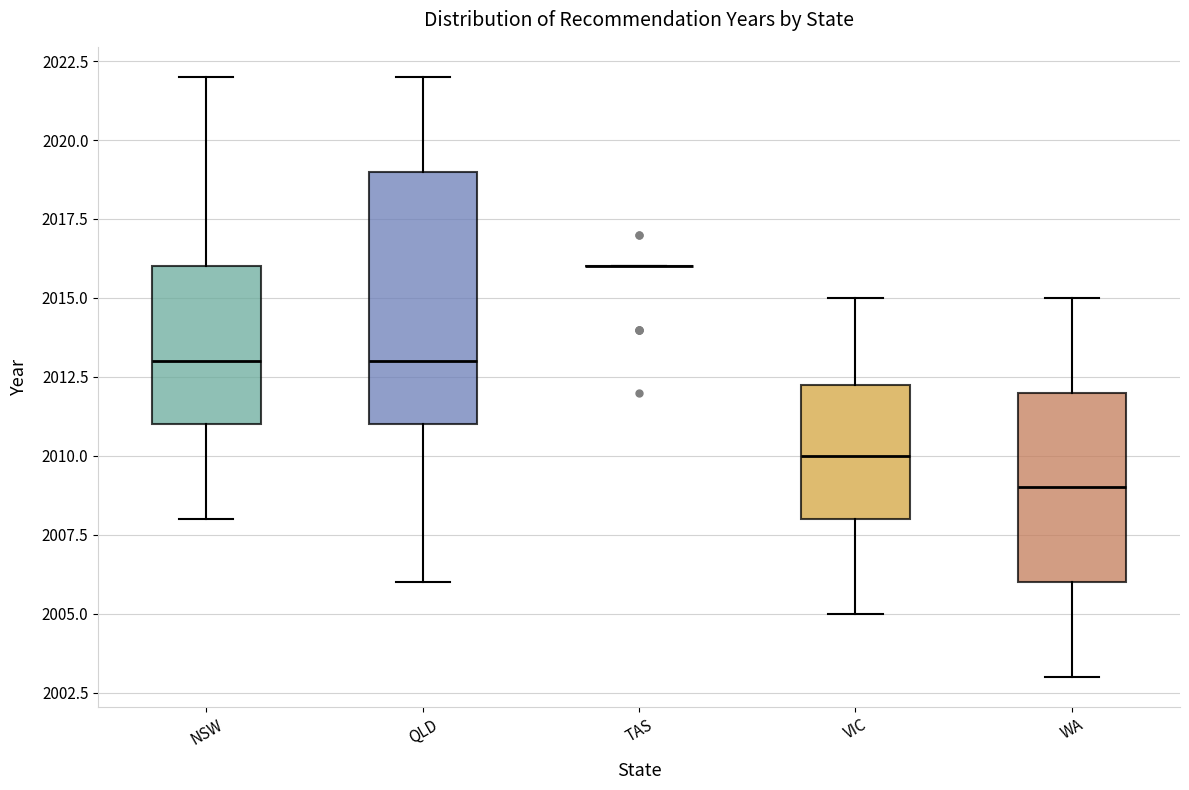

Reading left to right, read every box against the y-axis: the position of its median line, the range the box covers, and the ends of its whiskers. The values are not printed on the chart, so give them approximately, as read against the axis.

NSW: median 2013.0, box 2011.0 to 2016.0, whiskers 2008.0 to 2022.0
QLD: median 2013.0, box 2011.0 to 2019.0, whiskers 2006.0 to 2022.0
TAS: box collapsed to a line at 2016.0, whiskers 2016.0 to 2016.0
VIC: median 2010.0, box 2008.0 to 2012.5, whiskers 2005.0 to 2015.0
WA: median 2009.0, box 2006.0 to 2012.0, whiskers 2003.0 to 2015.0